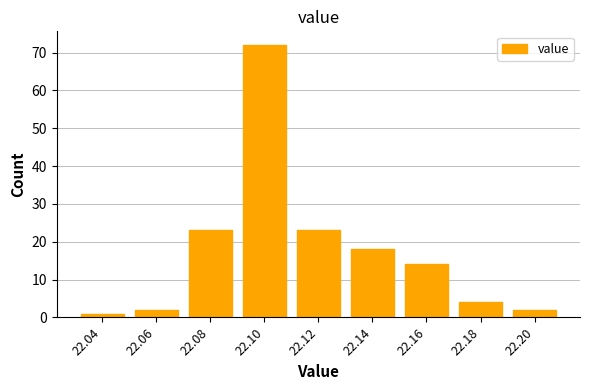

Reading right to left, extract all data points from this chart.

2	4	14	18	23	72	23	2	1